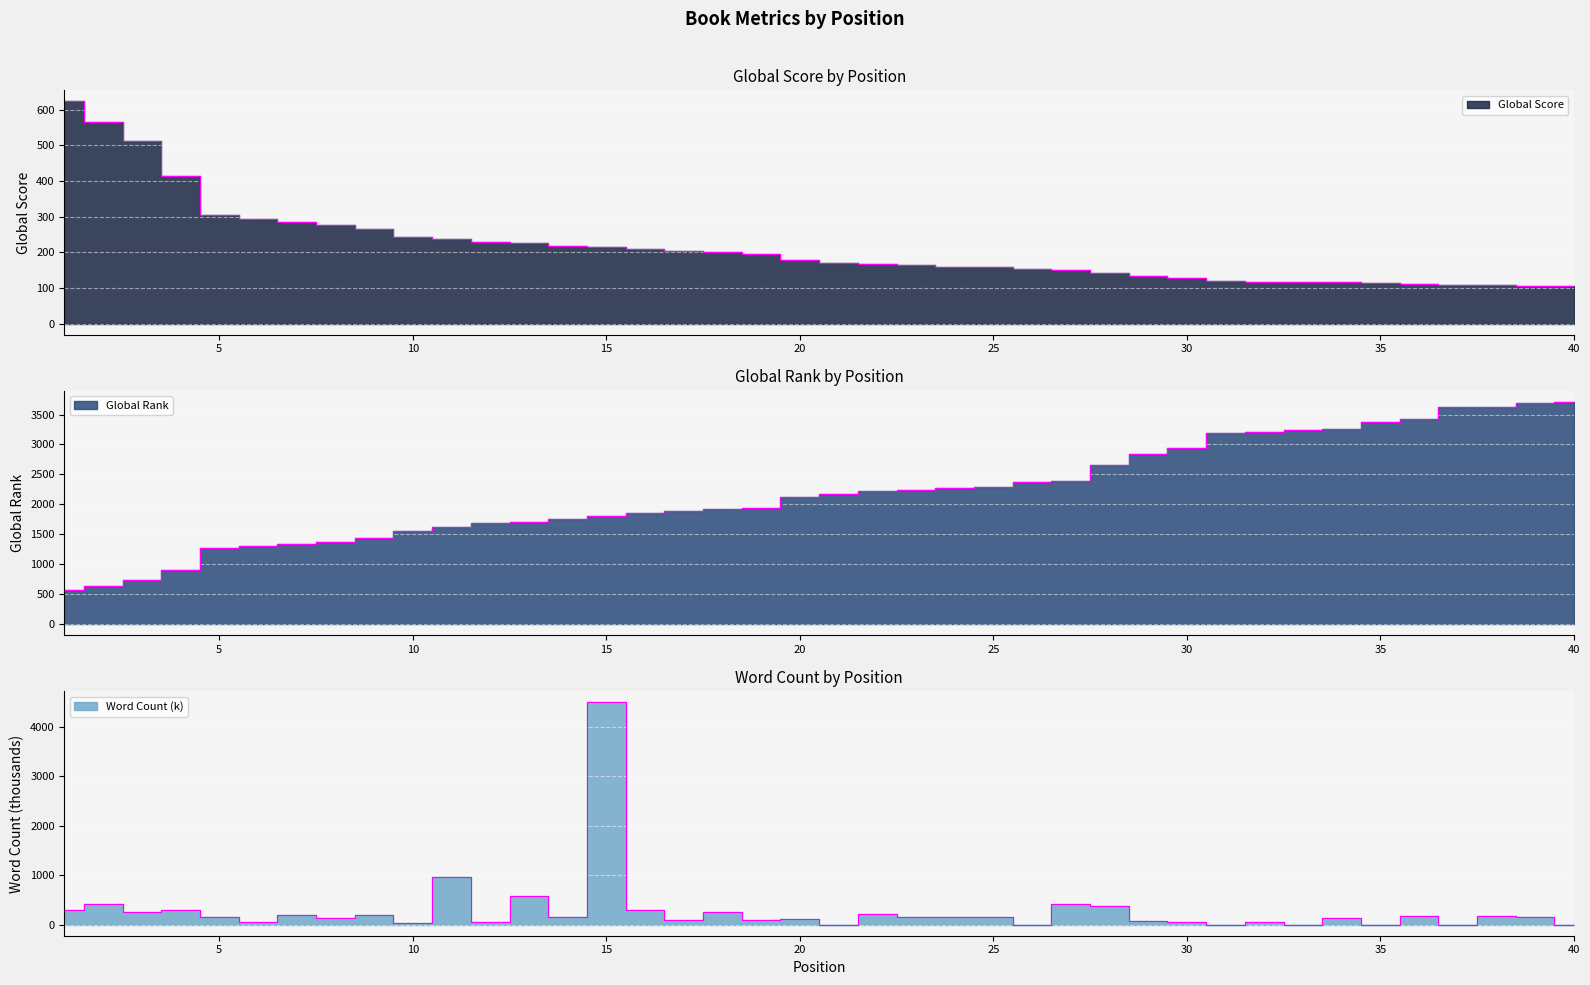

At which category is the sum across all series the highest?

15